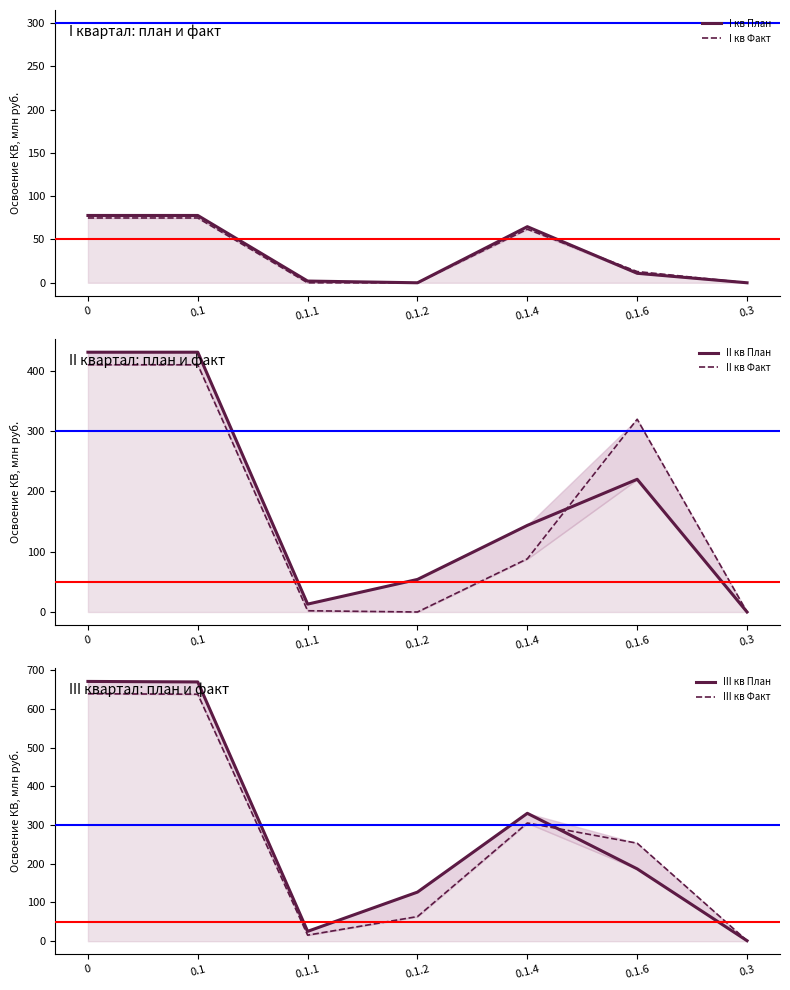

Is the value of II кв Факт at 0.1.1 greater than the value of III кв Факт at 0.1.2?

No